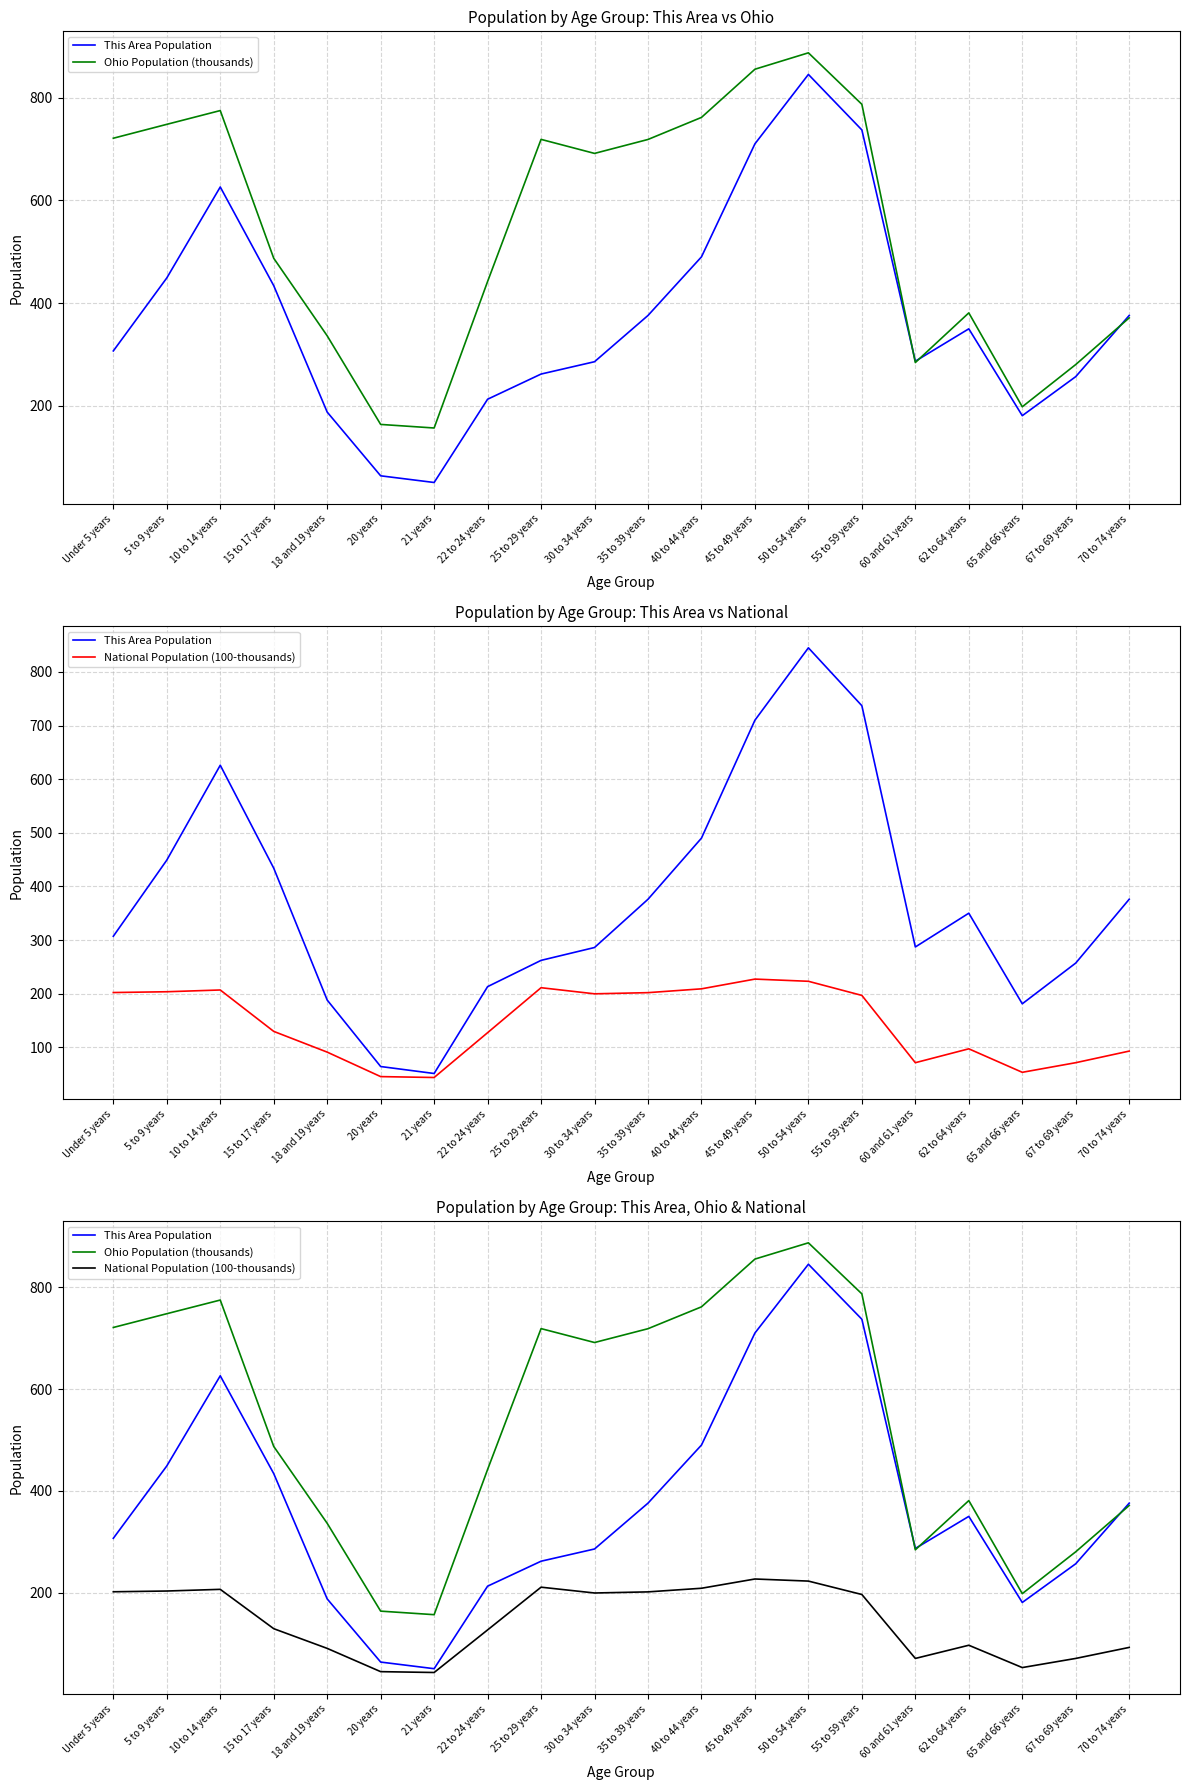

How many data points in National Population (100-thousands) are above 196?

10